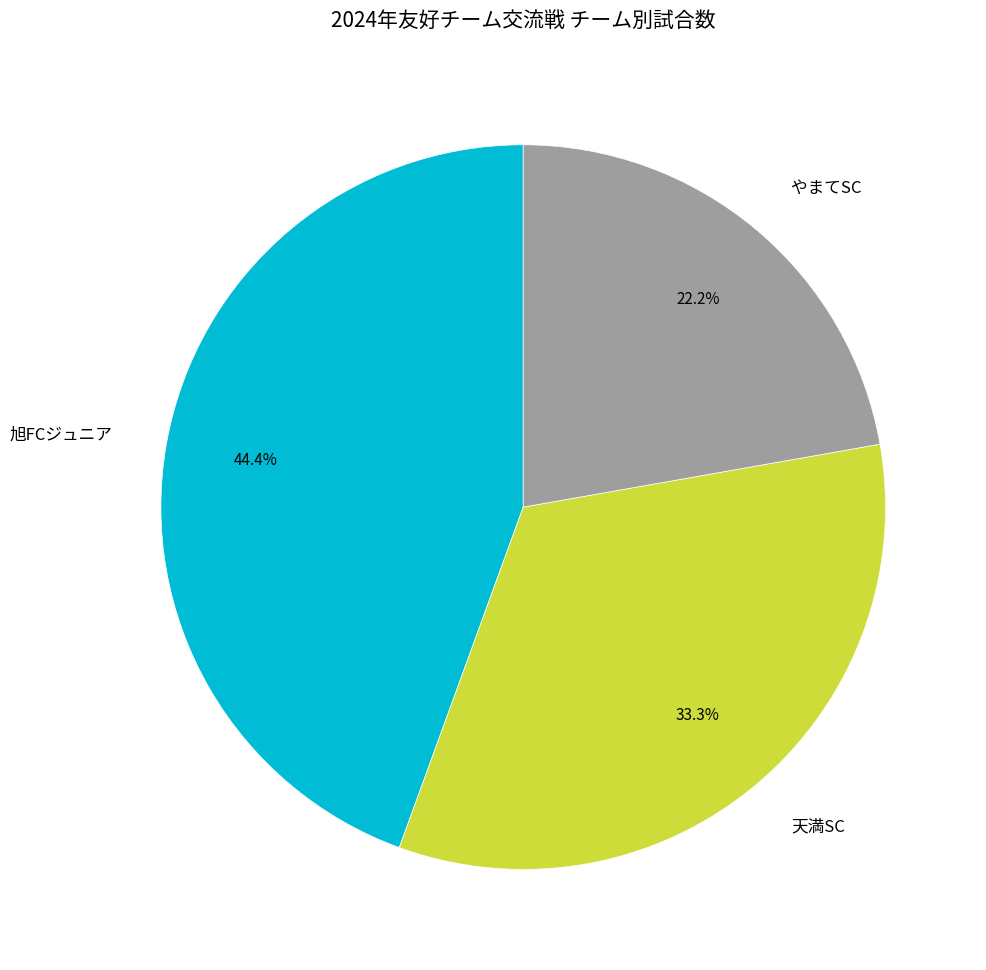

What percentage is NOT represented by 旭FCジュニア?

55.6%